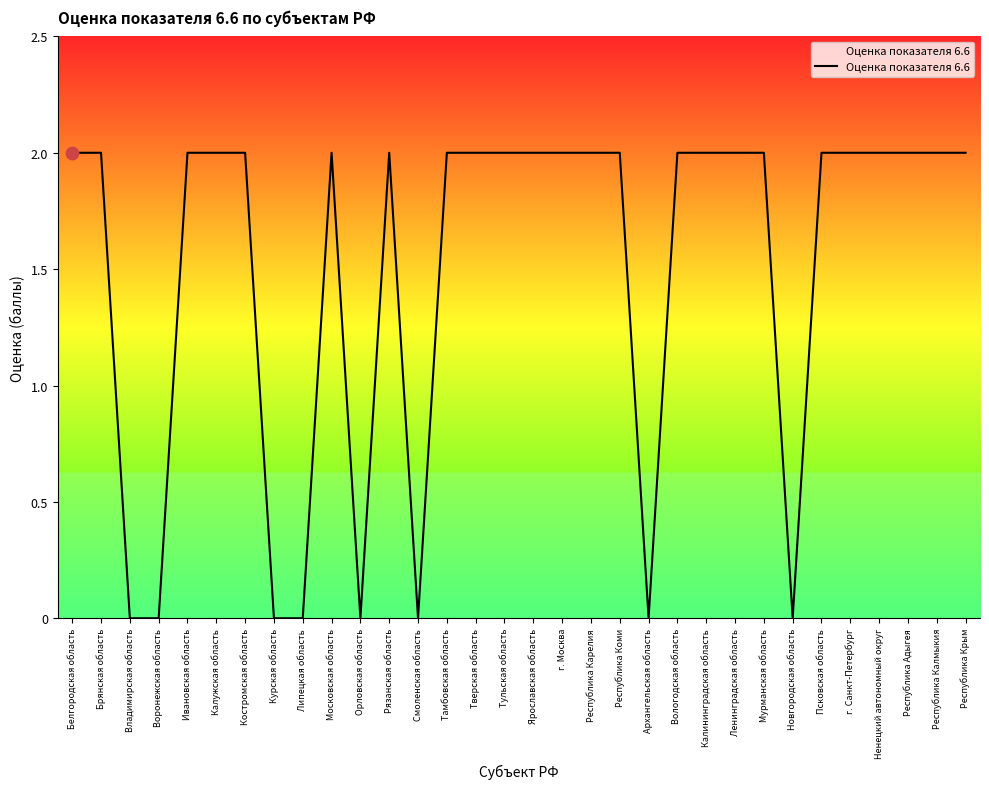

Approximately how many times larger is the value at г. Москва compared to Белгородская область?

1.0